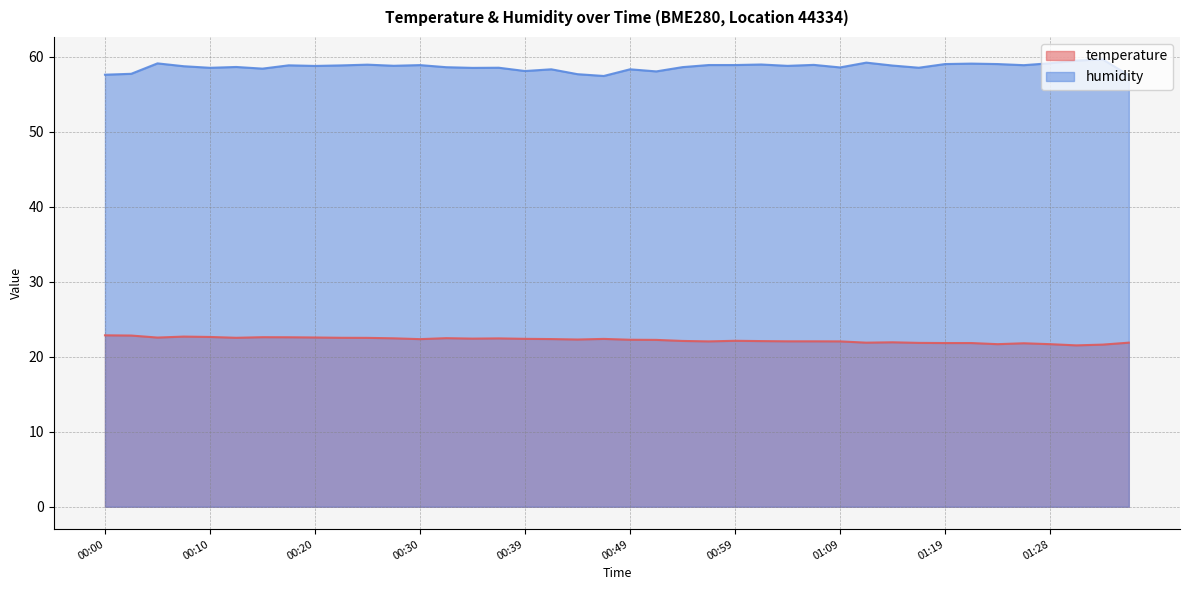

True or false: temperature has more than 2 points higher than both neighbors.

True